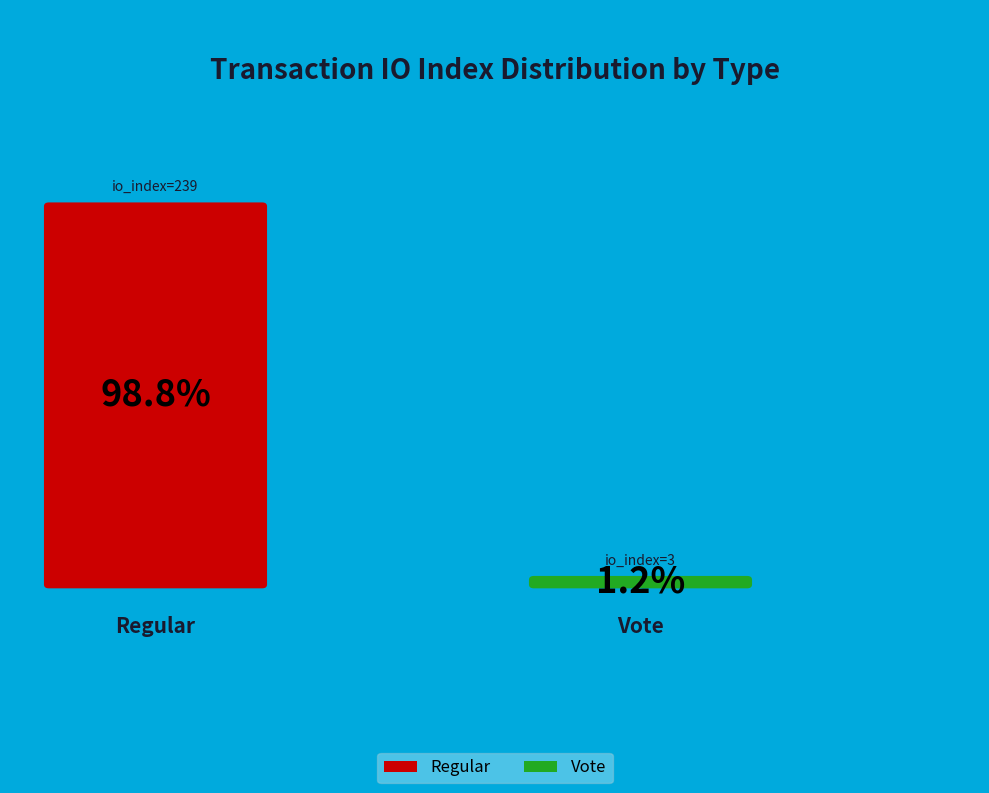

Between Vote (io_index=3) and Regular (io_index=239), which is larger?

Regular (io_index=239)